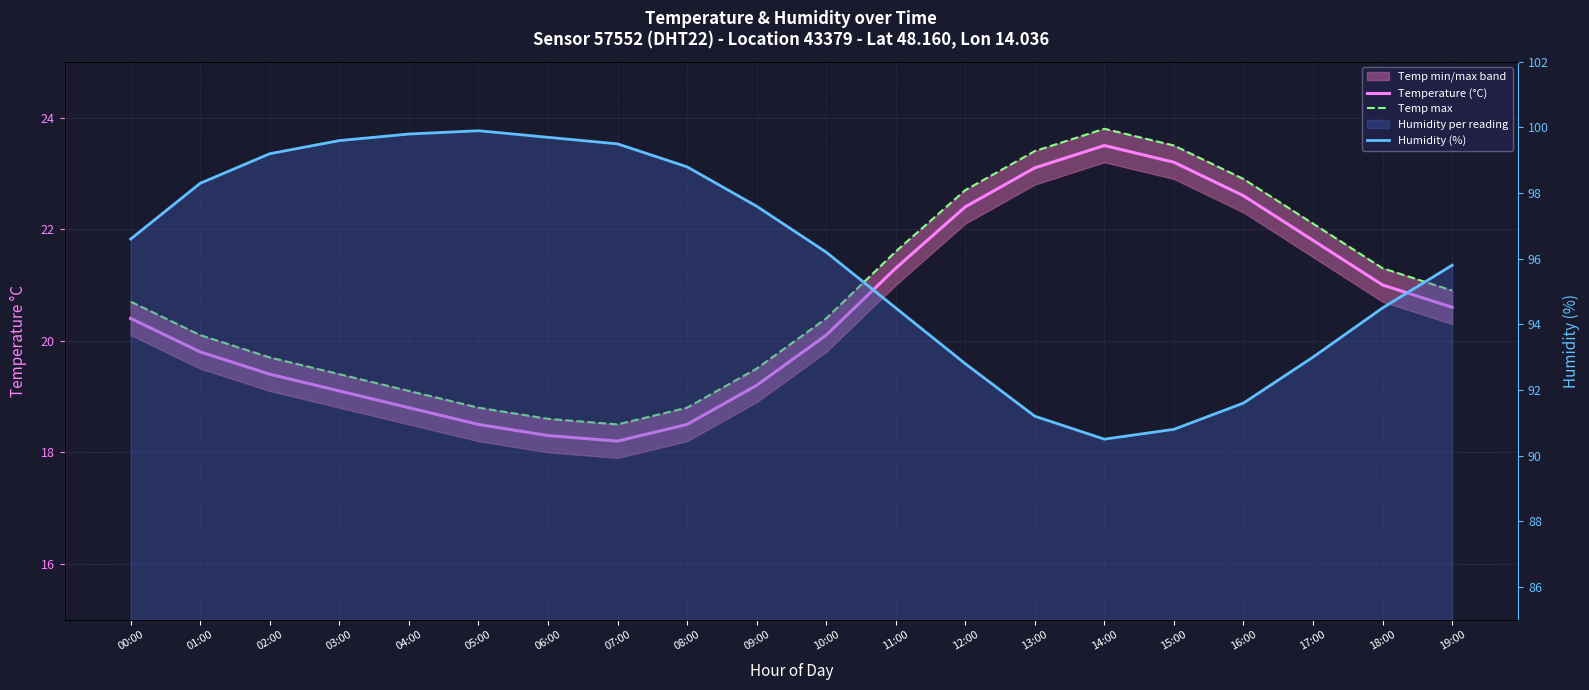

Where is Temp max nearest to the value 21?

19:00